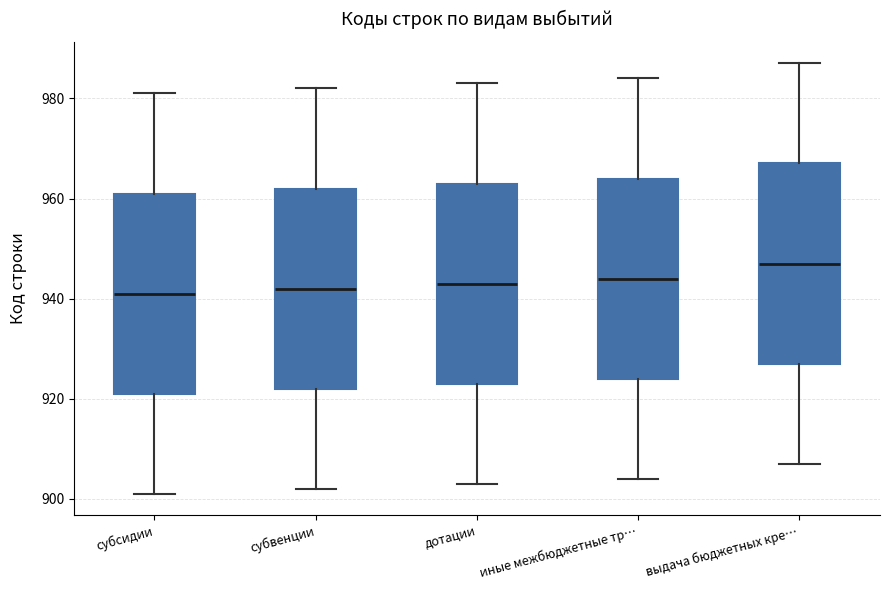

Where is the lower edge of the box for выдача бюджетных кре… on the y-axis? The values are not printed on the chart, so give them approximately, as read against the axis.

928